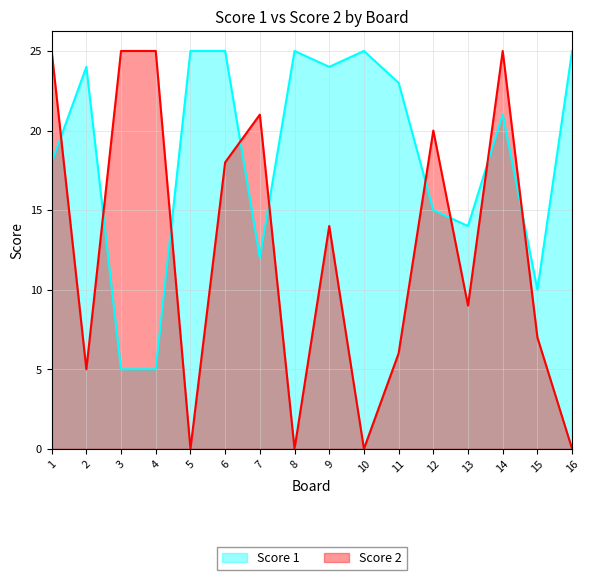

Where does the Score 2 series first go above 14?

1